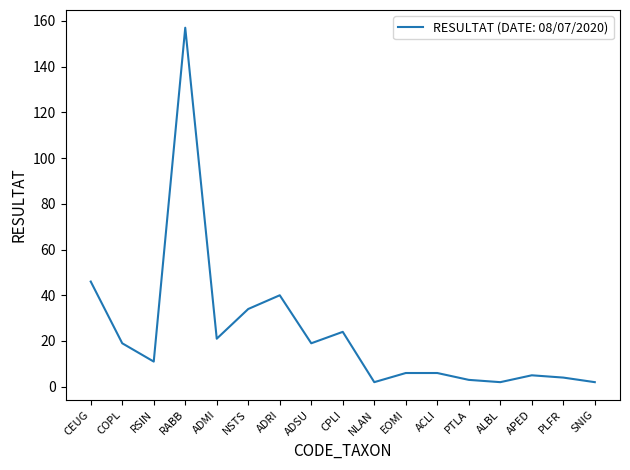

What is the approximate value at RABB, to the nearest 5?

155